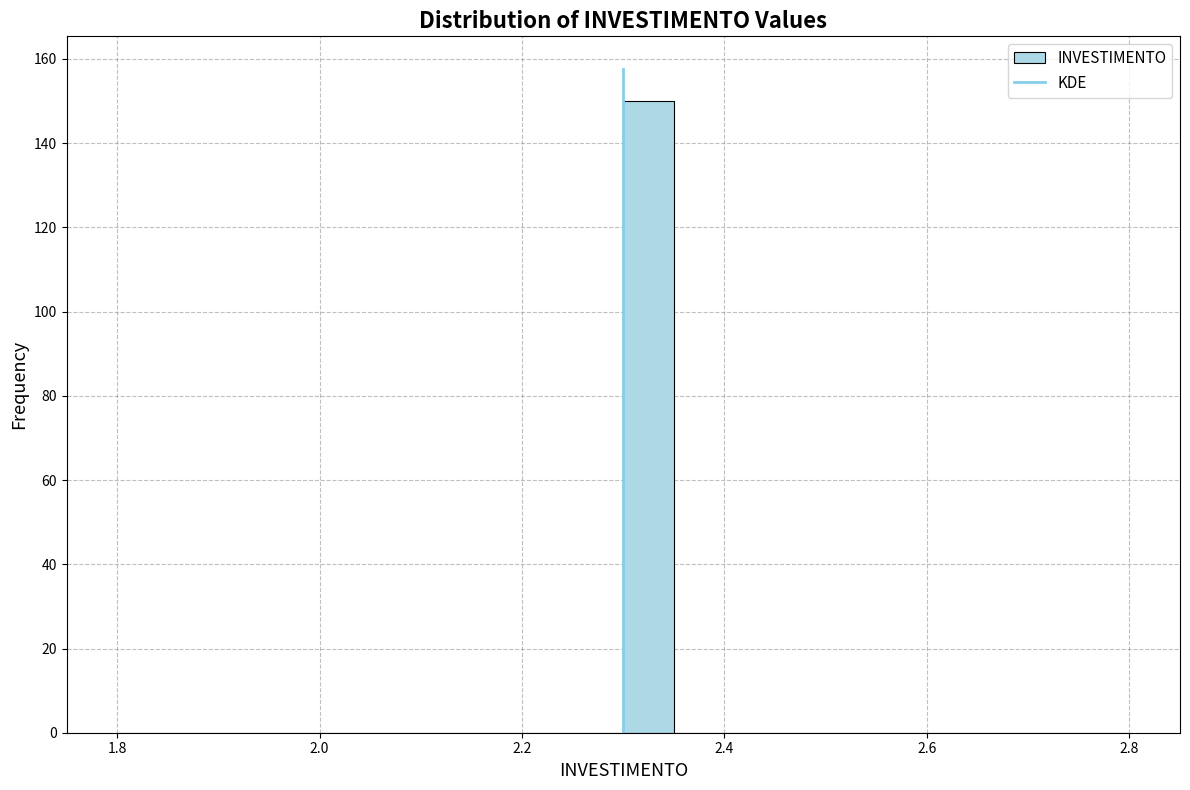

Around what value on the x-axis is the tallest bar? Give the approximate position of its centre, as read against the axis.

2.32